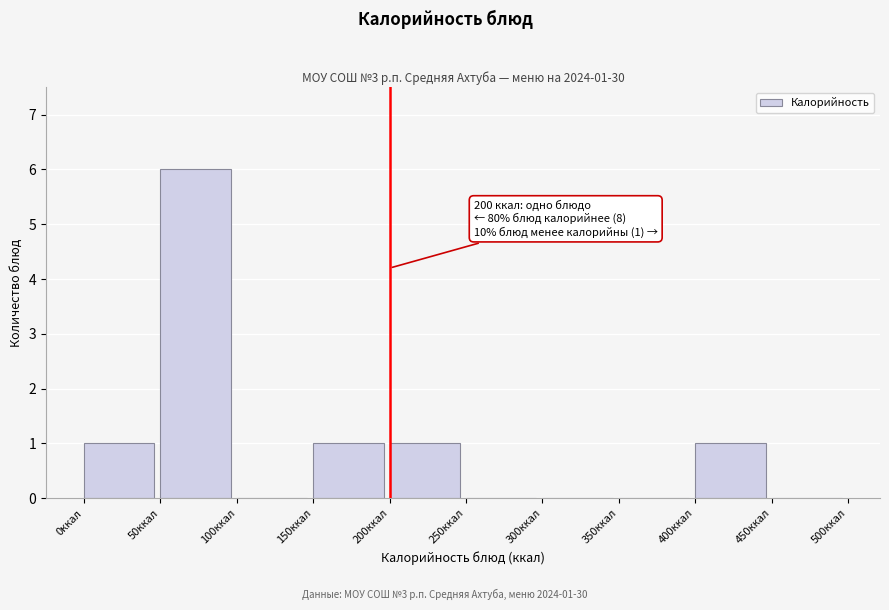

Over which range of the x-axis is the bar tallest?

50 to 100